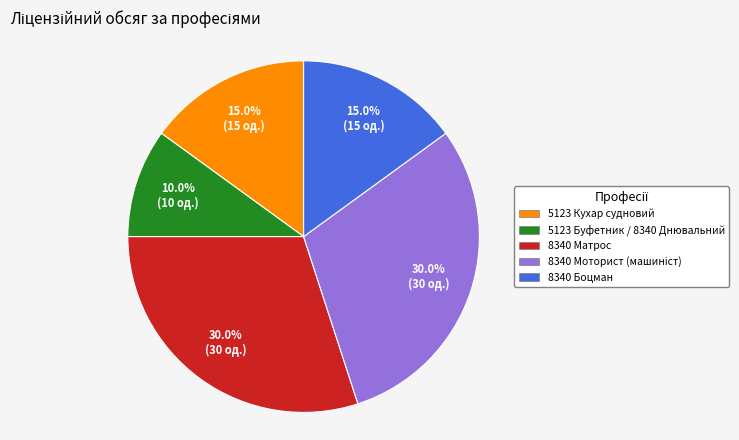

Approximately how many times larger is the value at 5123 Буфетник / 8340 Днювальний compared to 8340 Боцман?

0.7